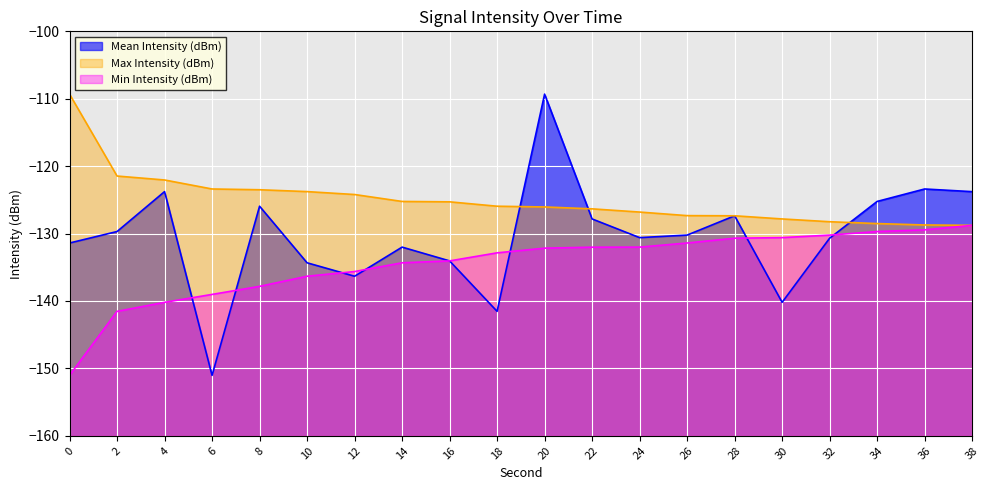

What is the sum of the Max Intensity (dBm) values at 8 and 16?

-248.8